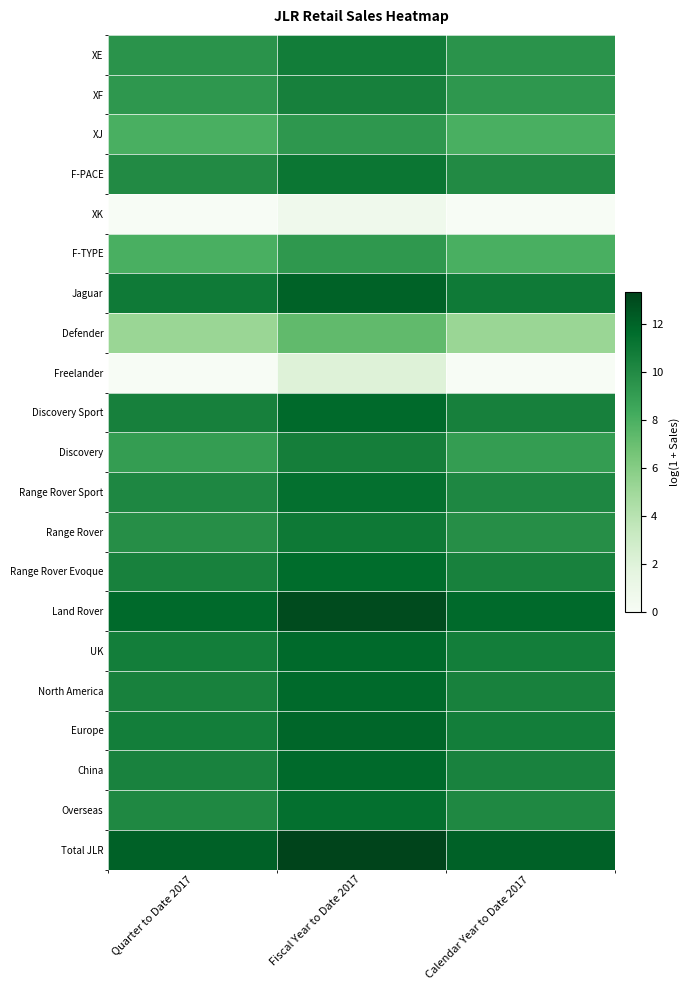

Between Fiscal Year to Date 2017 and Quarter to Date 2017, which is larger?

Fiscal Year to Date 2017